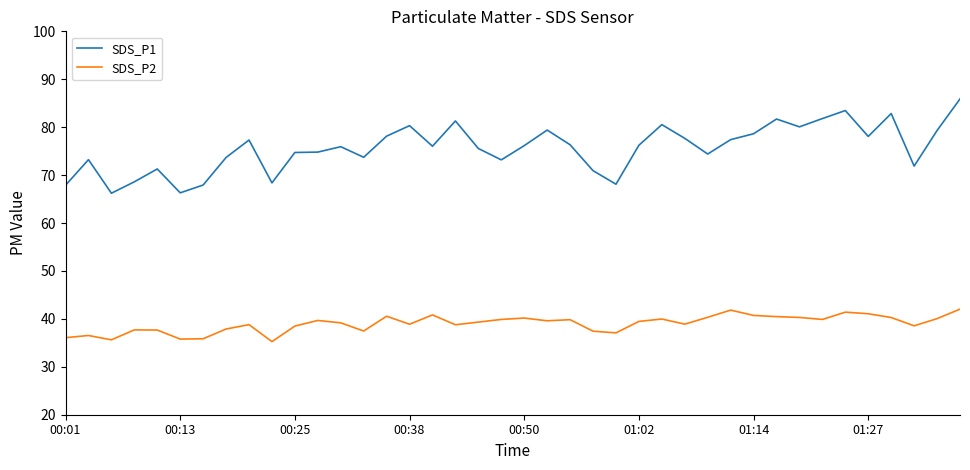

True or false: SDS_P1 and SDS_P2 intersect in this chart.

False